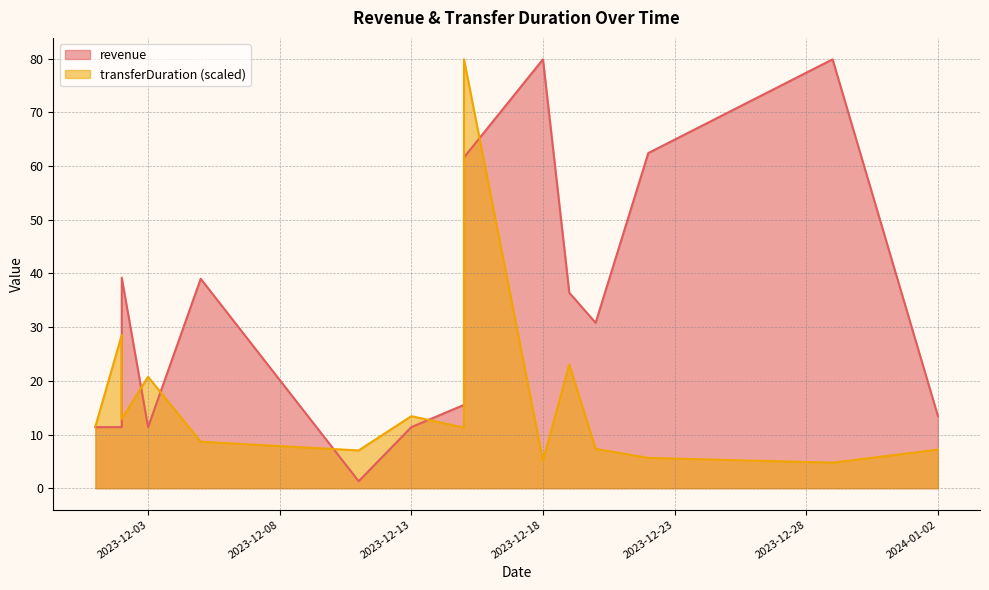

How many intersections are there between transferDuration and revenue?

7